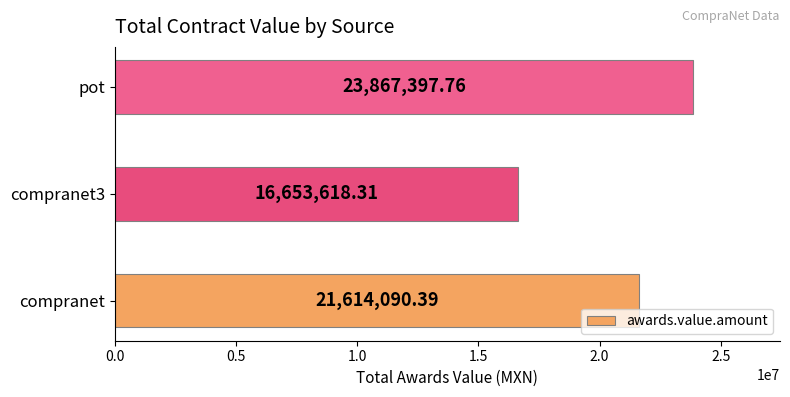

Rank the categories by value from highest to lowest.

pot, compranet, compranet3